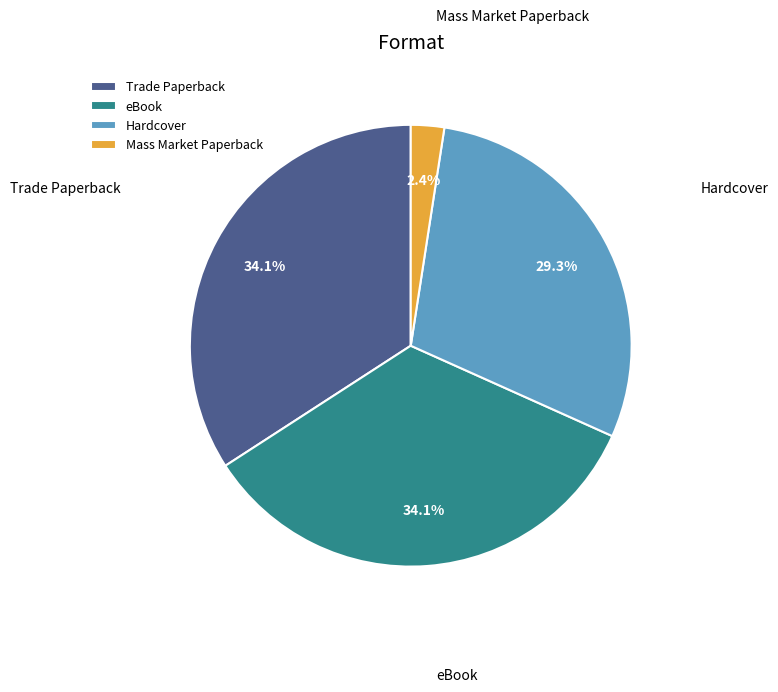

How much of the chart is everything except Hardcover?

70.7%